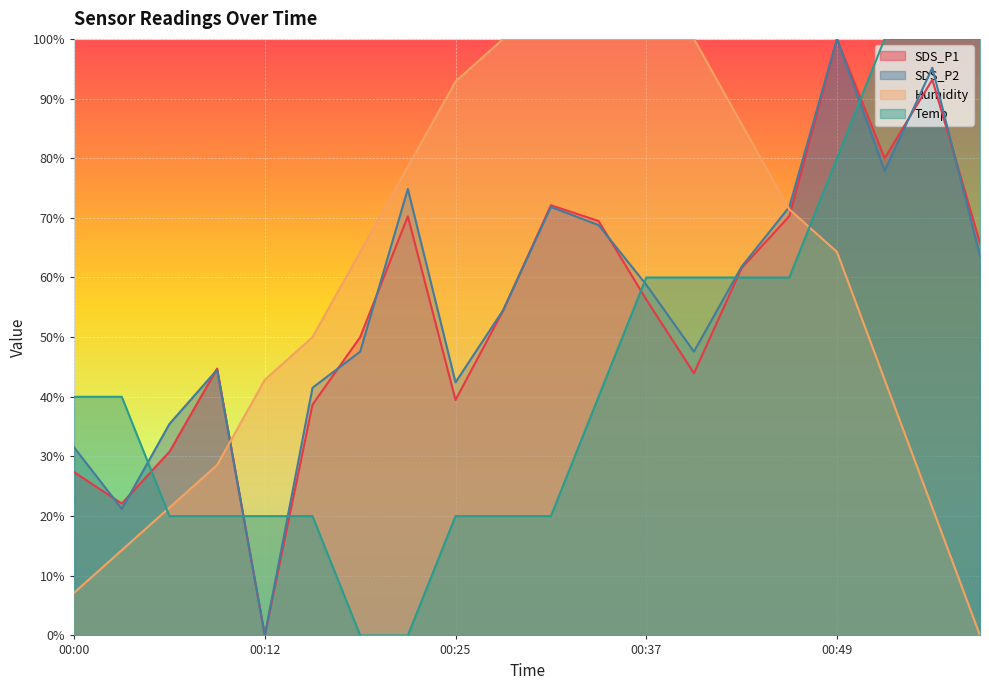

How many distinct data groups are displayed?

4